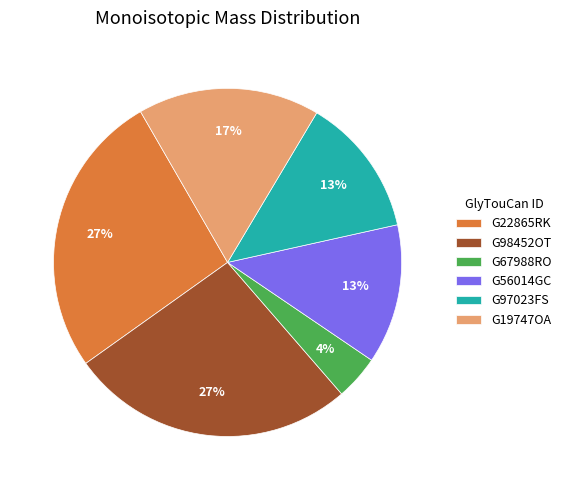

Is there a majority slice in this chart?

No